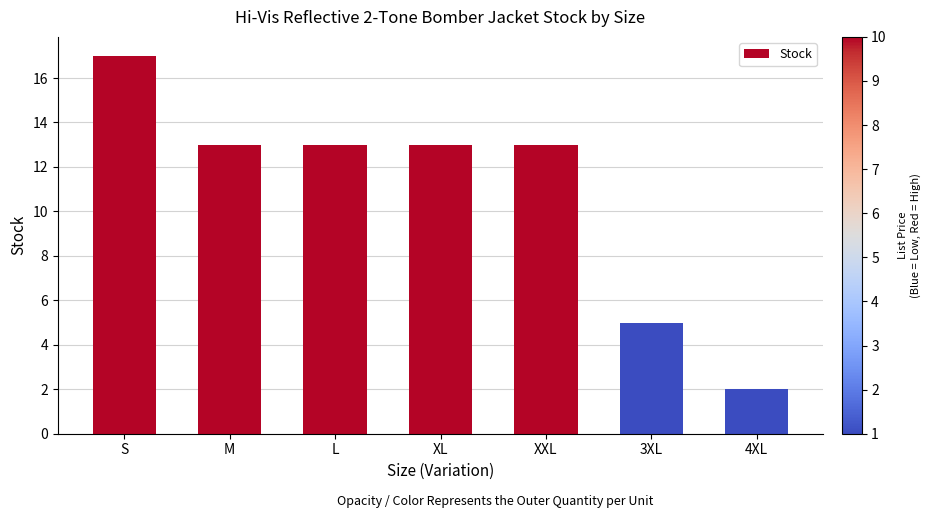

How many categories are shown in the chart?

7